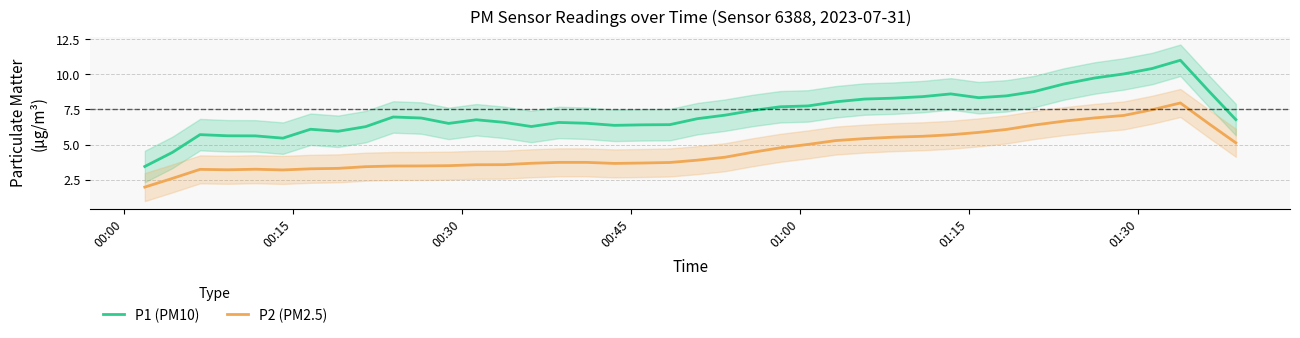

What is the maximum value for P1 (PM10)?

11.0